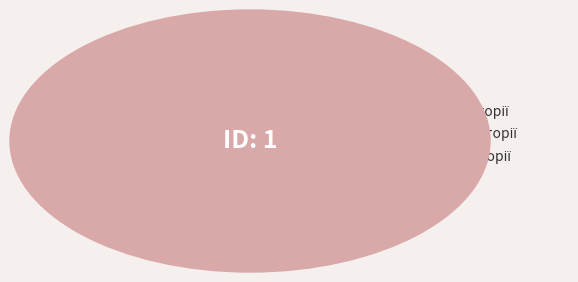

True or false: Спеціаліст вищої категорії accounts for 40% of the total.

True